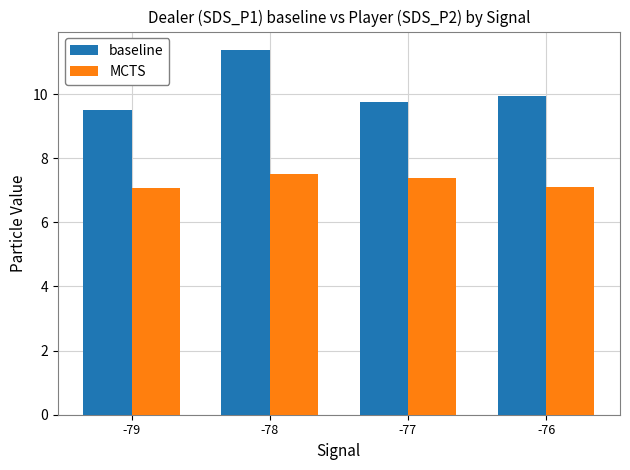

Rank the series at -77 from highest to lowest value.

baseline, MCTS